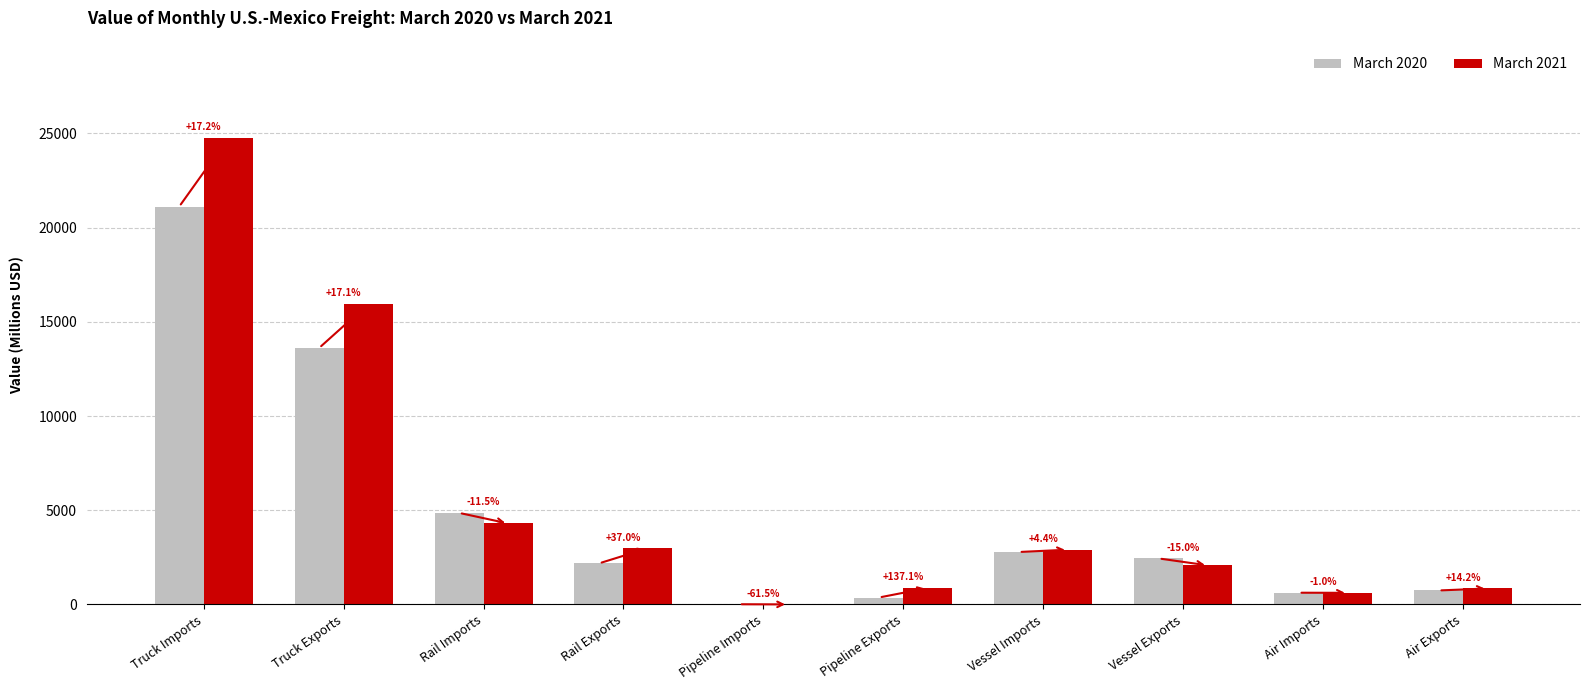

What are all the series names shown in the legend?

March 2020, March 2021